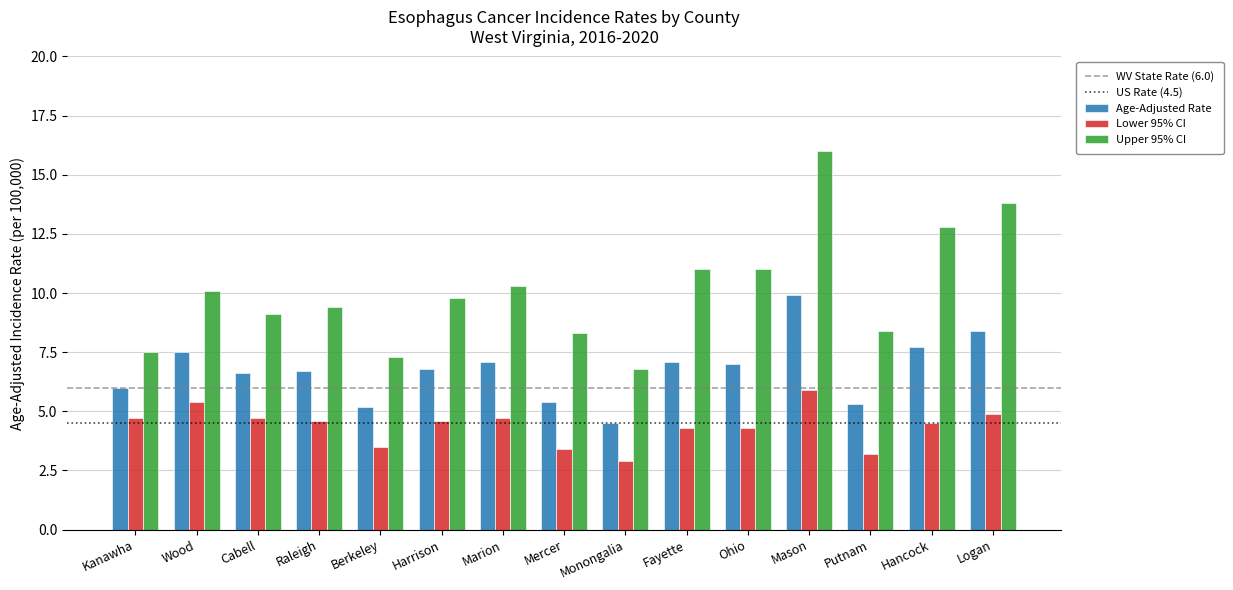

Which series has the largest total across all categories?

Upper 95% CI